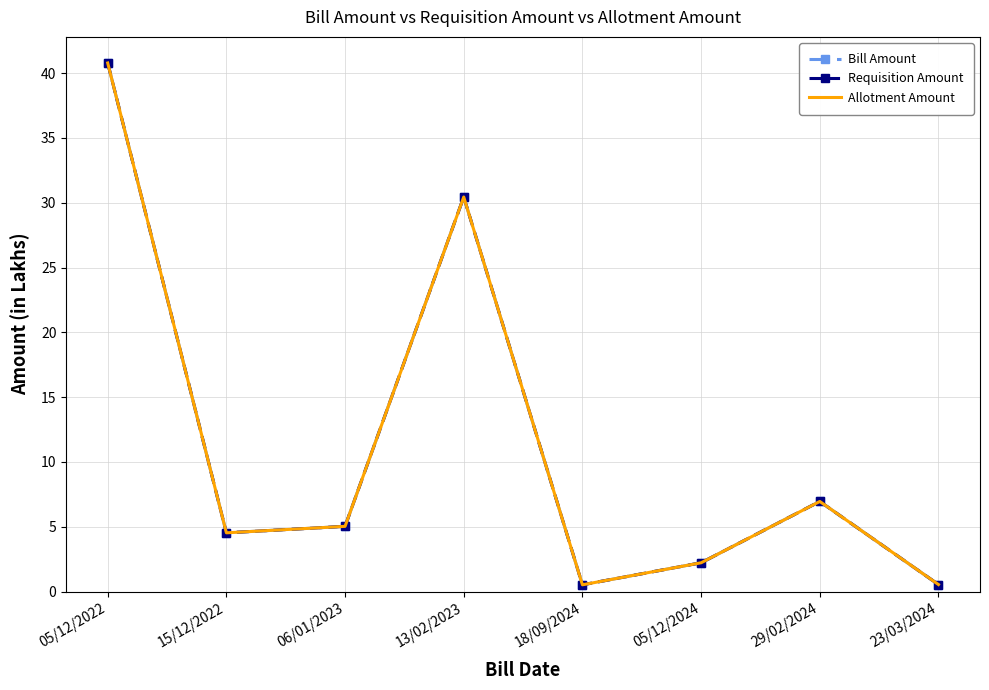

What is the sum of the Bill Amount values at 05/12/2022 and 29/02/2024?

47.7